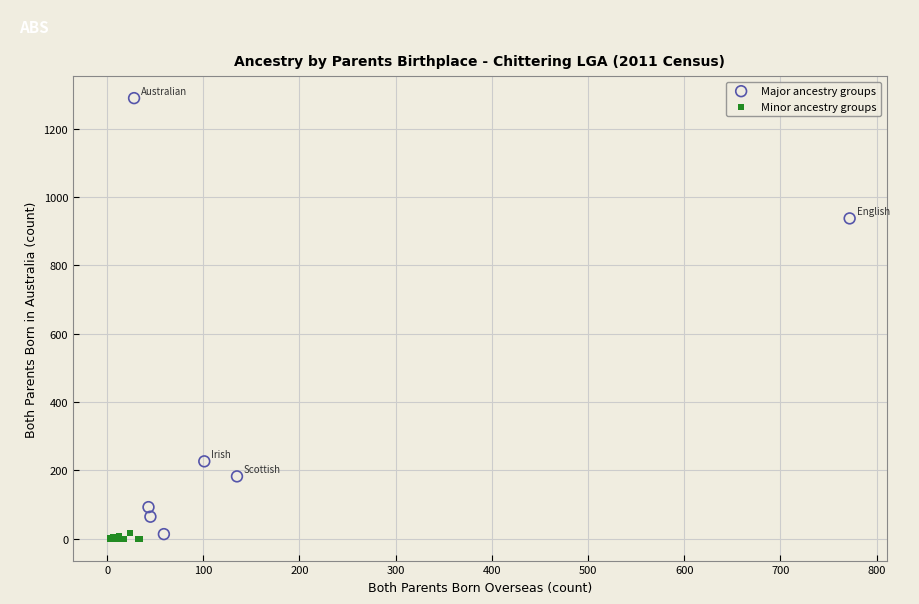

Which series has the widest spread of Y values?

Major ancestry groups